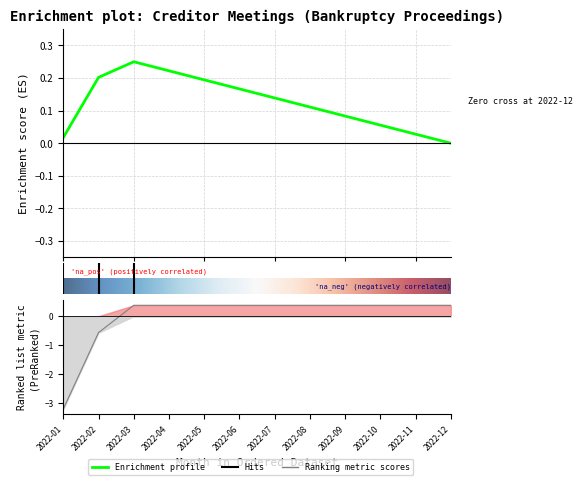

Is it true that the value at 2022-02 is -0.6?

True